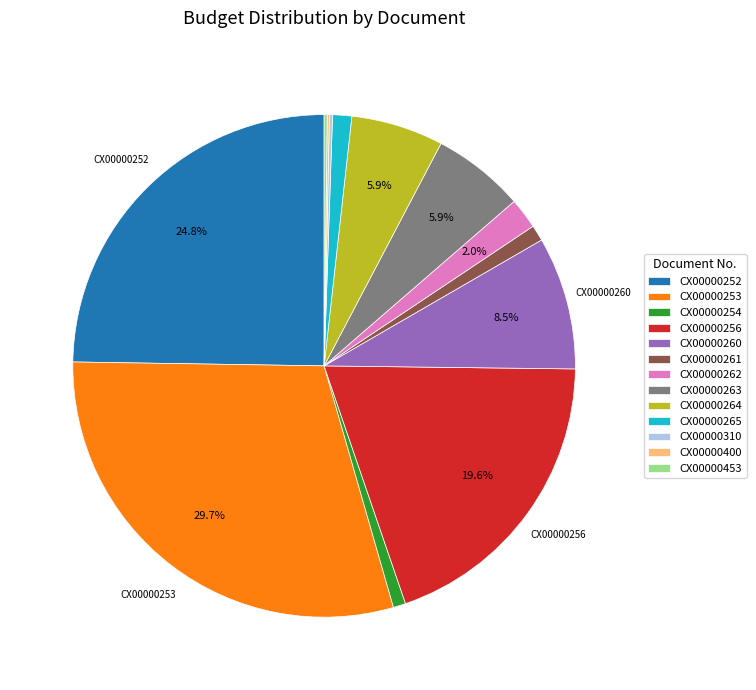

Which category has the biggest portion of the pie?

CX00000253